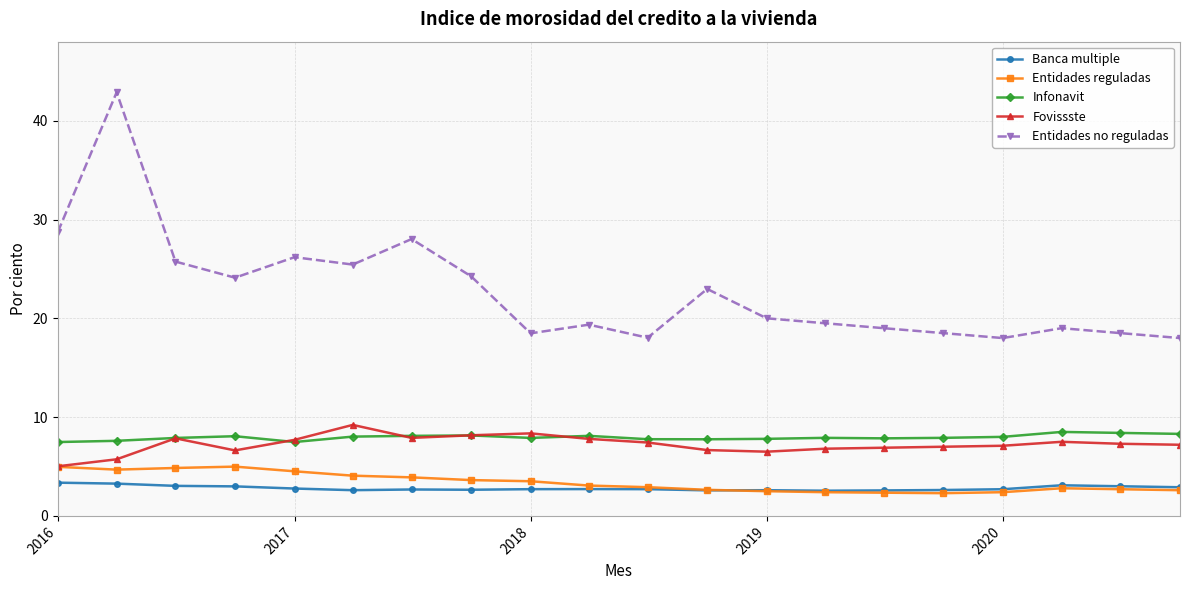

What is the value of the Entidades reguladas point at the 4th from the left?

5.0